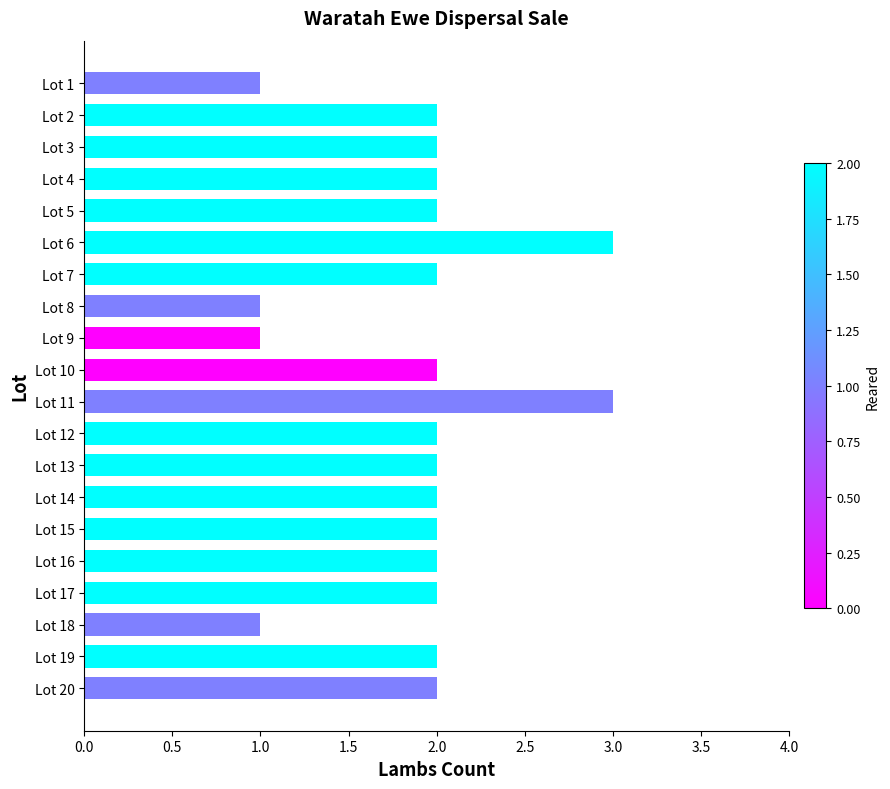

Count the values in the range 2 to 3.

16